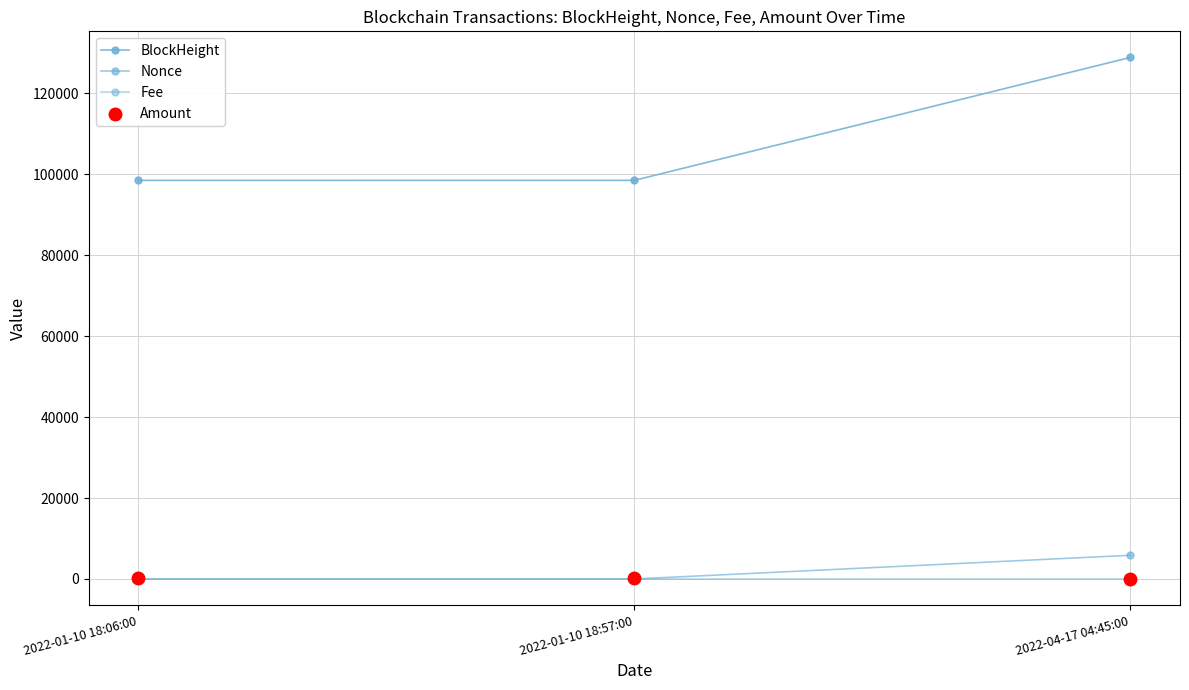

At which category is the sum across all series the highest?

2022-04-17 04:45:00